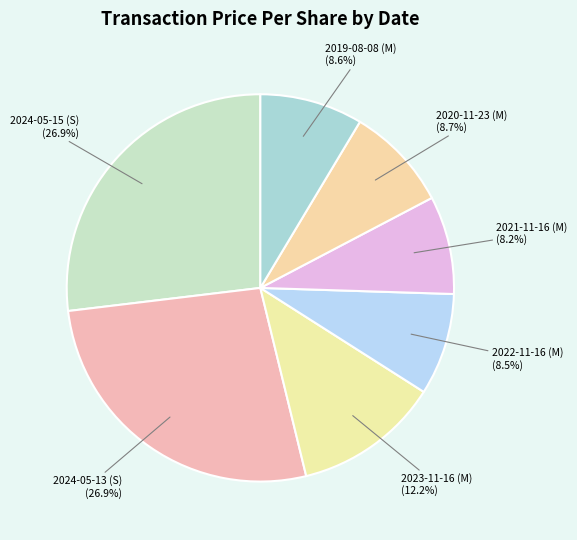

What is the ratio of the value at 2023-11-16 (M) to the value at 2024-05-13 (S)?

0.5